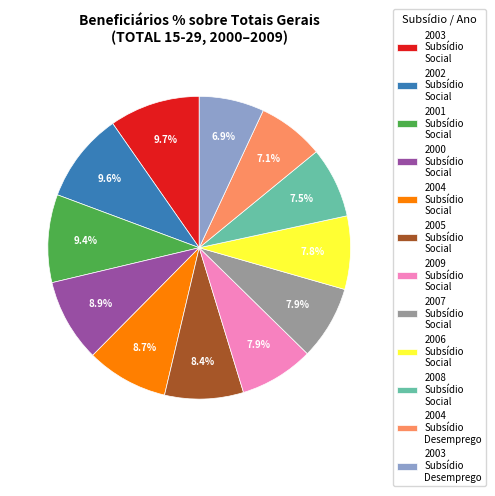

Do 2001 Subsídio Social and 2008 Subsídio Social together represent more than half of the pie?

No